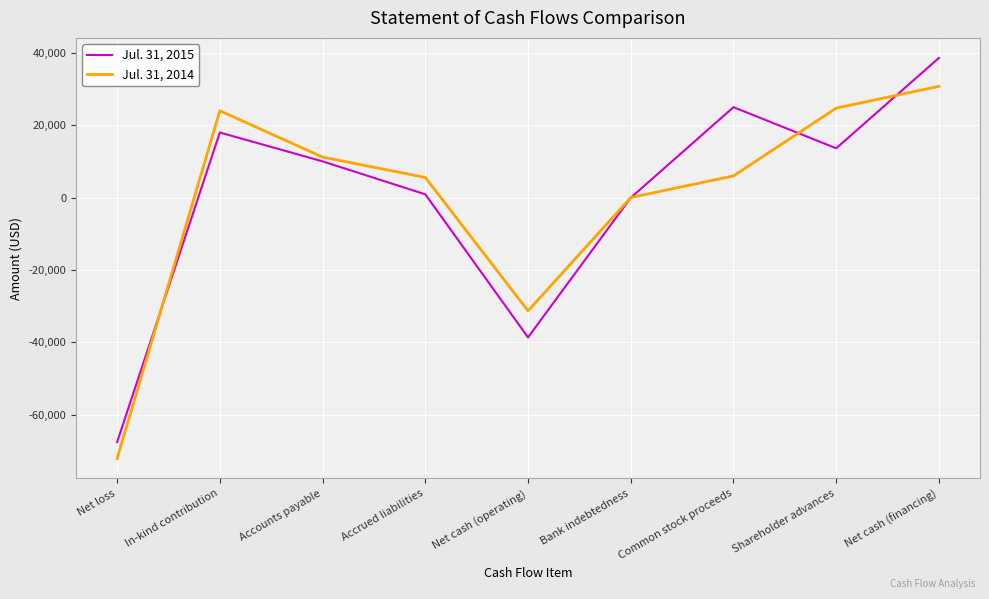

How many times do Jul. 31, 2015 and Jul. 31, 2014 cross each other?

4